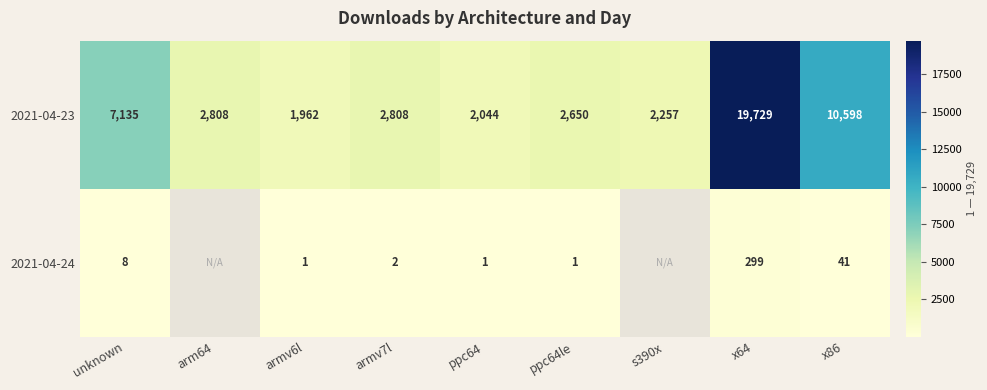

How many series are shown in this chart?

2